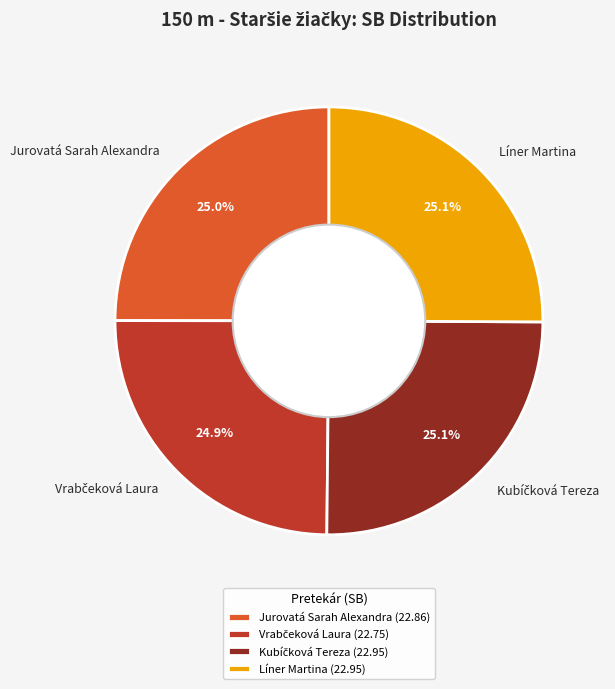

What portion of the pie excludes Líner Martina?

74.9%